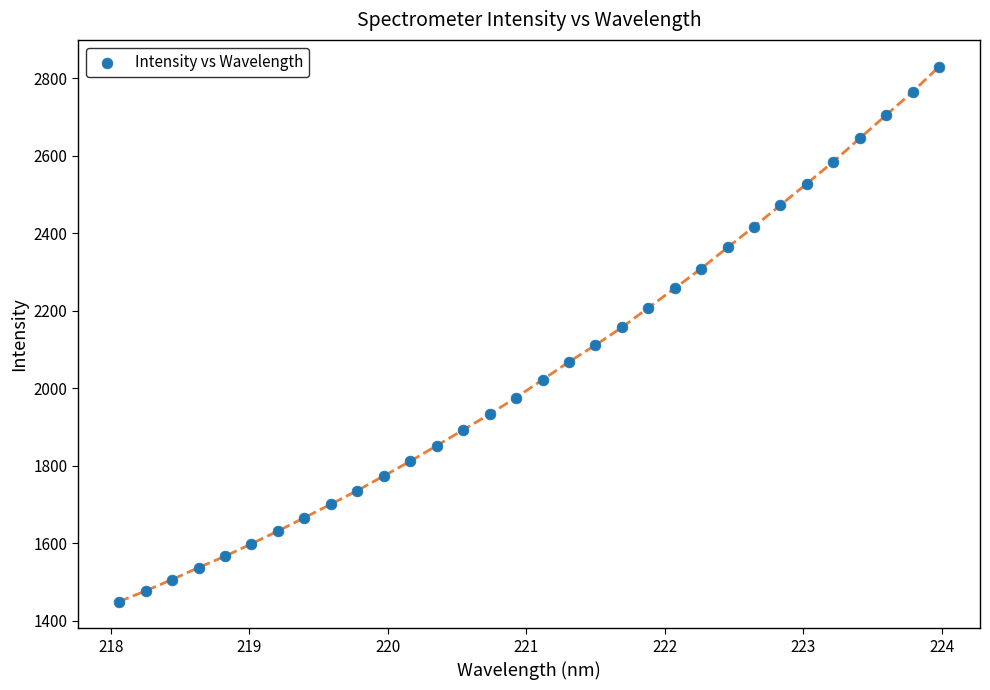

What is the range of X values (max minus min)?

5.9